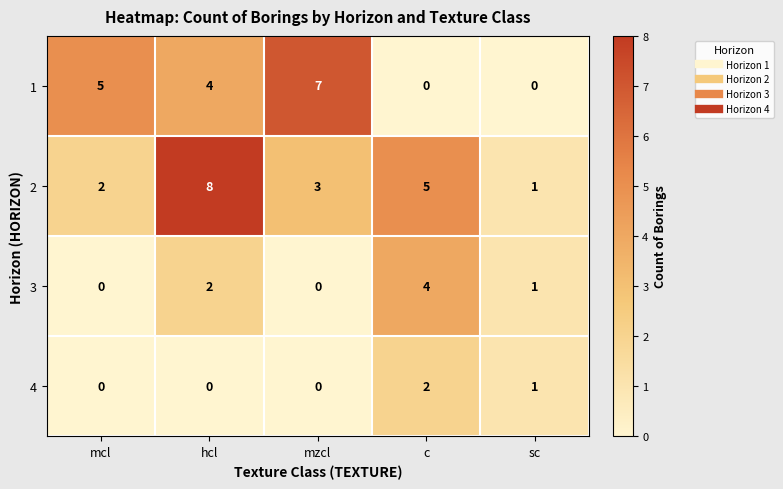

Which category has the highest value across all series?

hcl